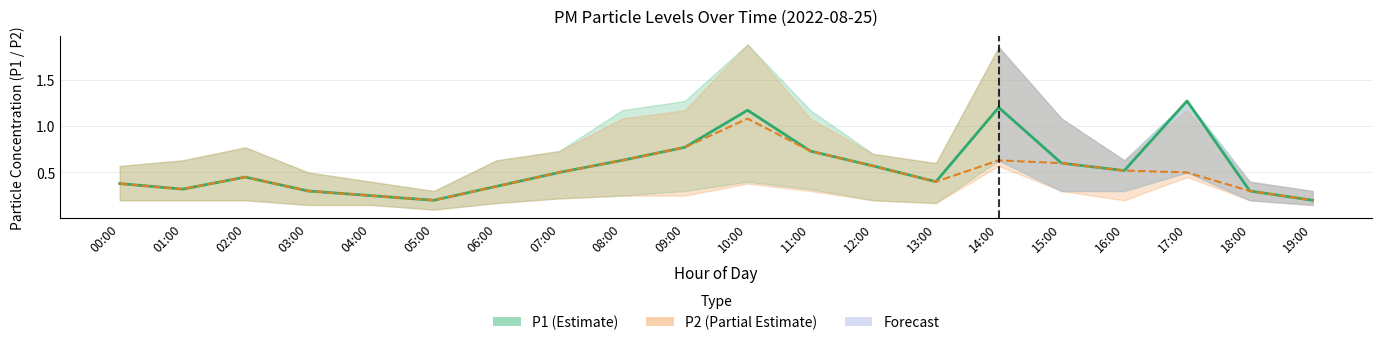

The value of P2 at 00:00 is 0.4. True or false?

True